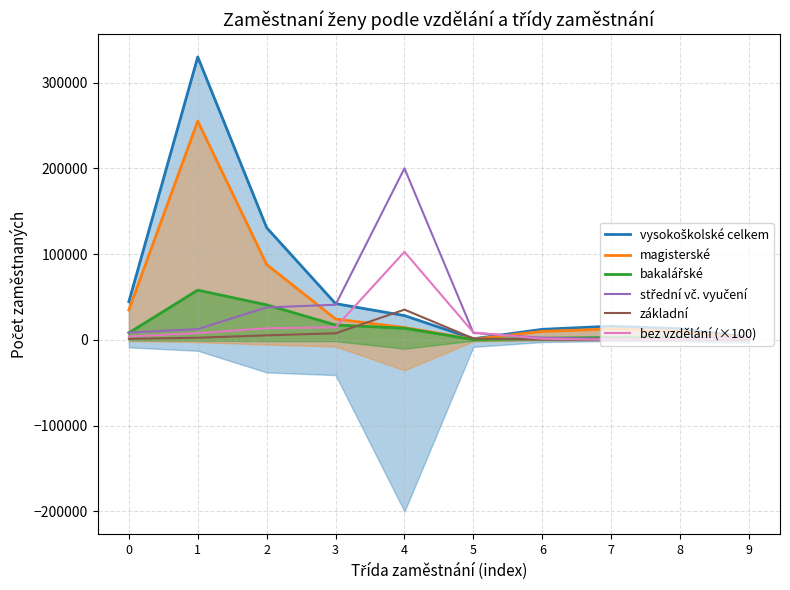

Reading left to right, extract all data points from this chart.

vysokoškolské celkem: 0=44552	1=329983	2=130904	3=42310	4=28374	5=1337	6=12380	7=16020	8=13081	9=2877
magisterské: 0=34817	1=255202	2=87961	3=24404	4=14455	5=898	6=9940	7=12783	8=10019	9=1935
bakalářské: 0=8248	1=58048	2=40898	3=17441	4=13619	5=404	6=2004	7=2806	8=2498	9=892
střední vč. vyučení: 0=8624	1=12614	2=37900	3=41016	4=200105	5=8089	6=2505	7=1254	8=1523	9=3307
základní: 0=1274	1=2564	2=5340	3=7721	4=35322	5=1710	6=384	7=237	8=187	9=459
bez vzdělání (×100): 0=4100	1=7900	2=13600	3=14700	4=102700	5=8700	6=1400	7=300	8=500	9=1900